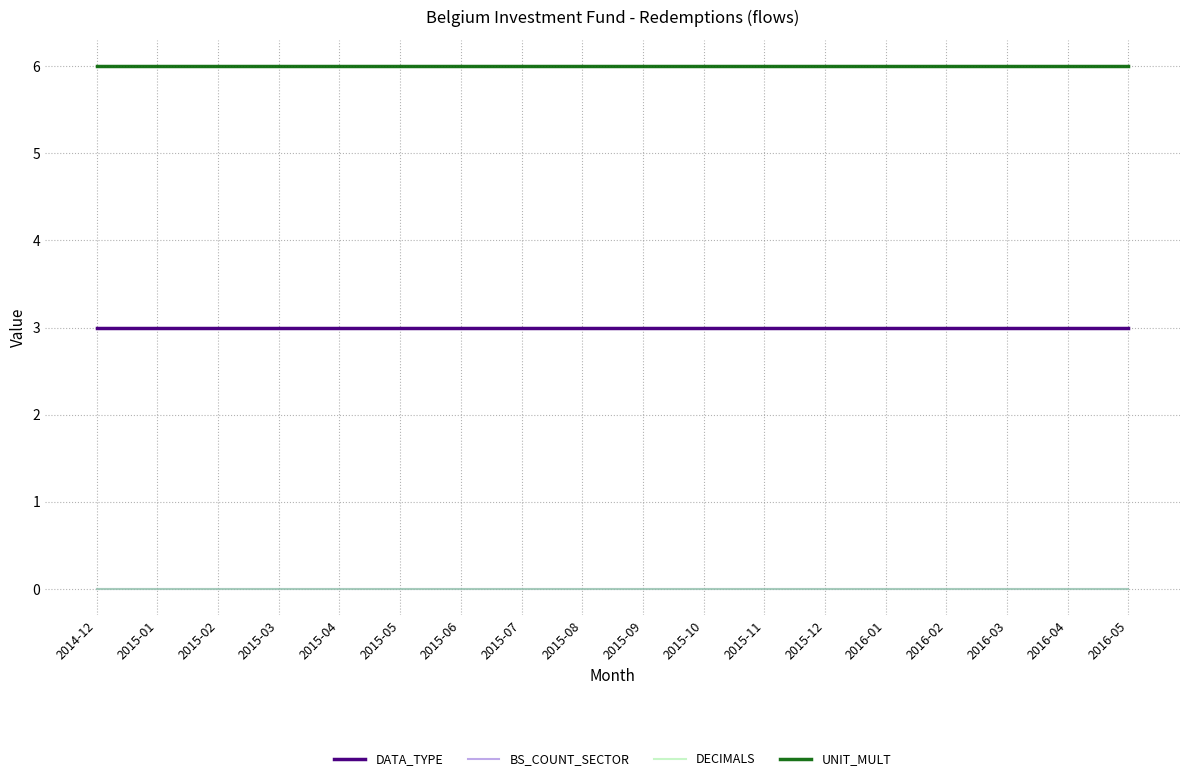

Which category has the lowest value in the DATA_TYPE series?

2014-12